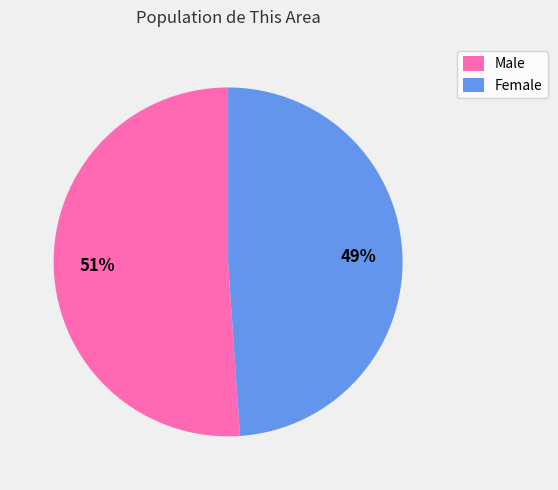

Which has a higher value, Female or Male?

Male